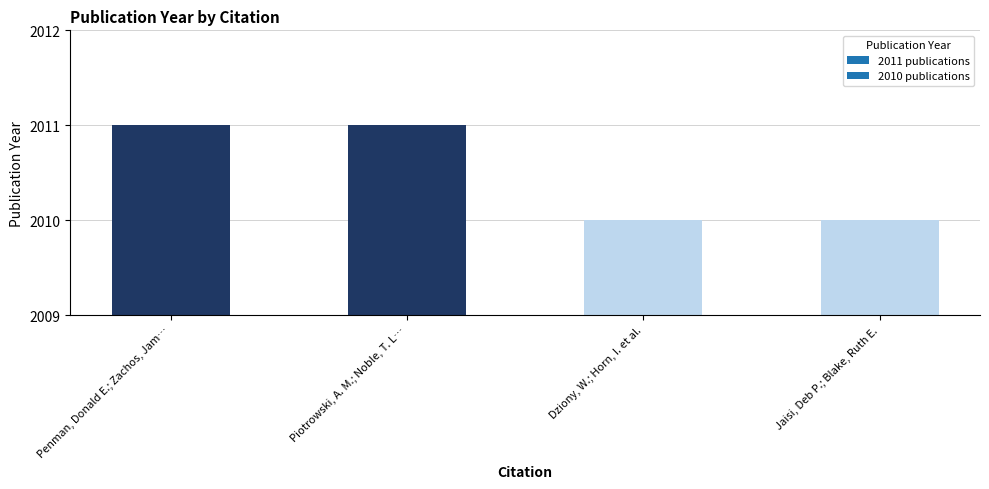

What is the smallest value displayed?

2010